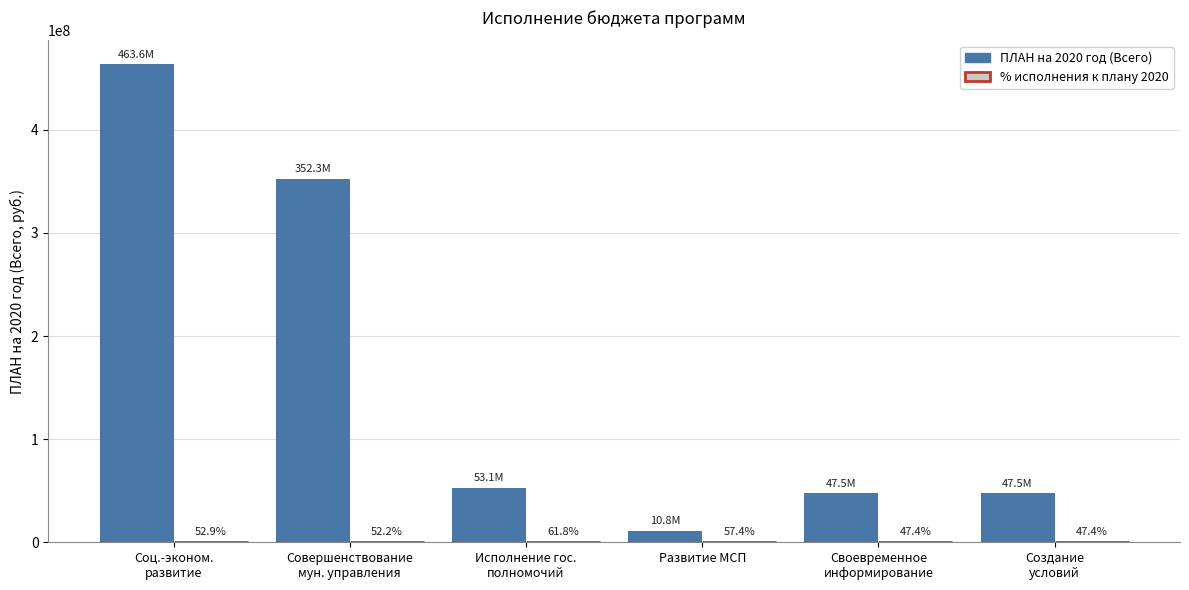

What is the sum of all ПЛАН на 2020 год (Всего) values?

974654214.0